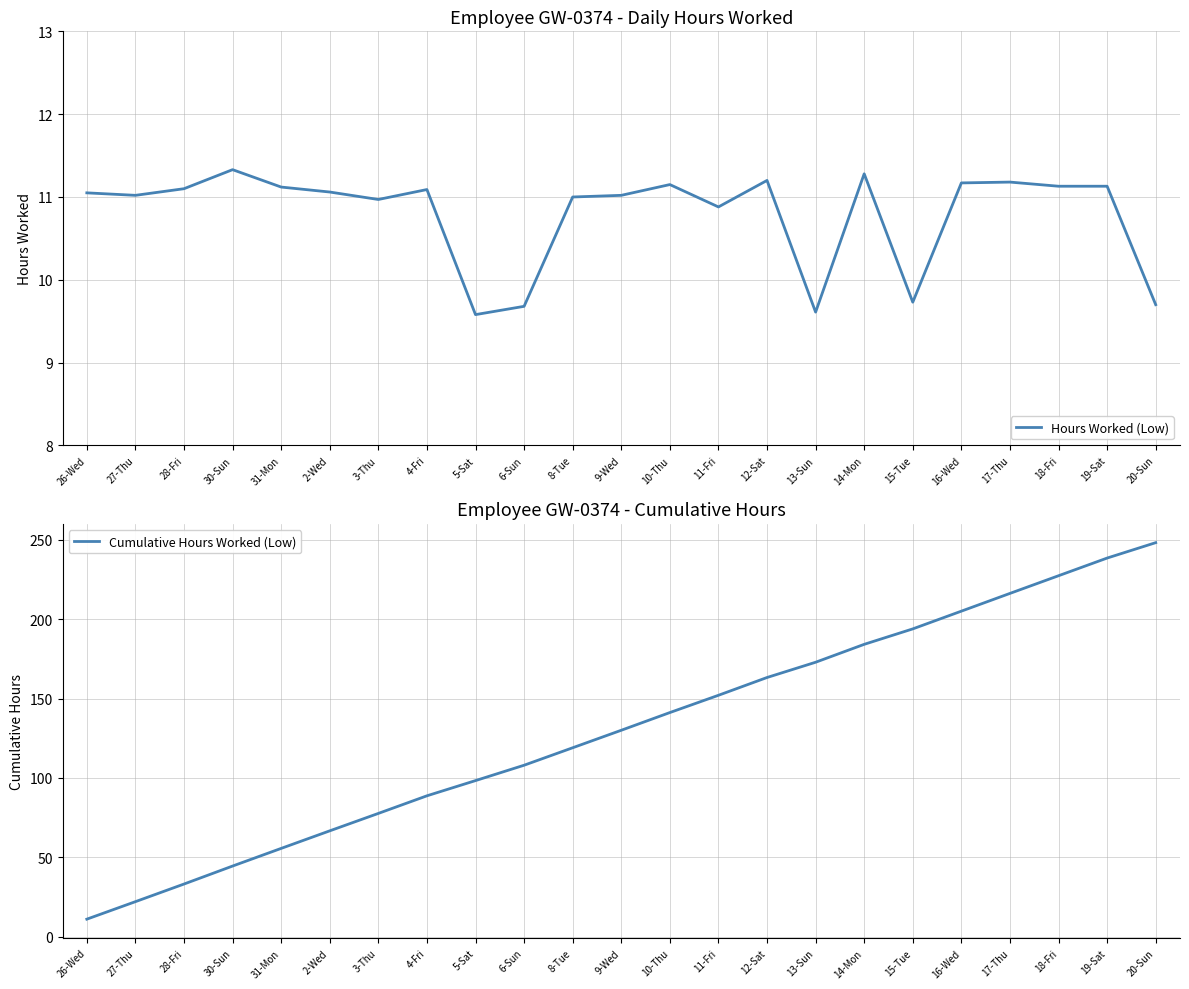

Is this an area chart (filled region under the line)?

No